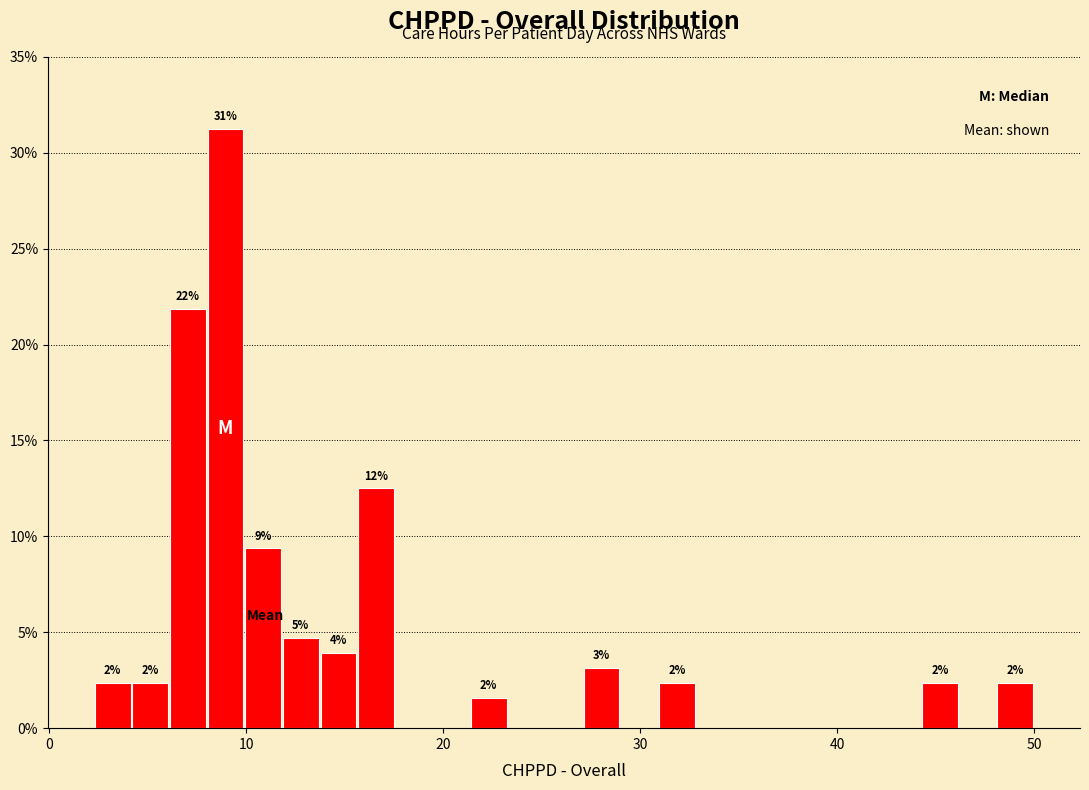

Around what value on the x-axis is the tallest bar? Give the approximate position of its centre, as read against the axis.

9